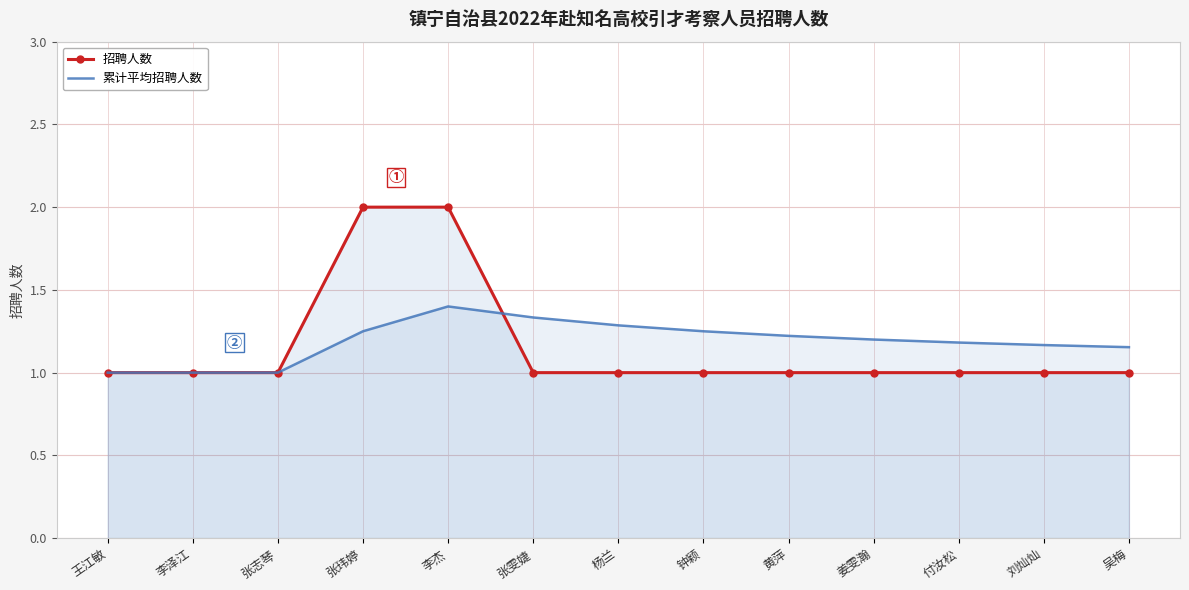

Is it true that 累计平均招聘人数 equals 0.8 at 吴梅?

False